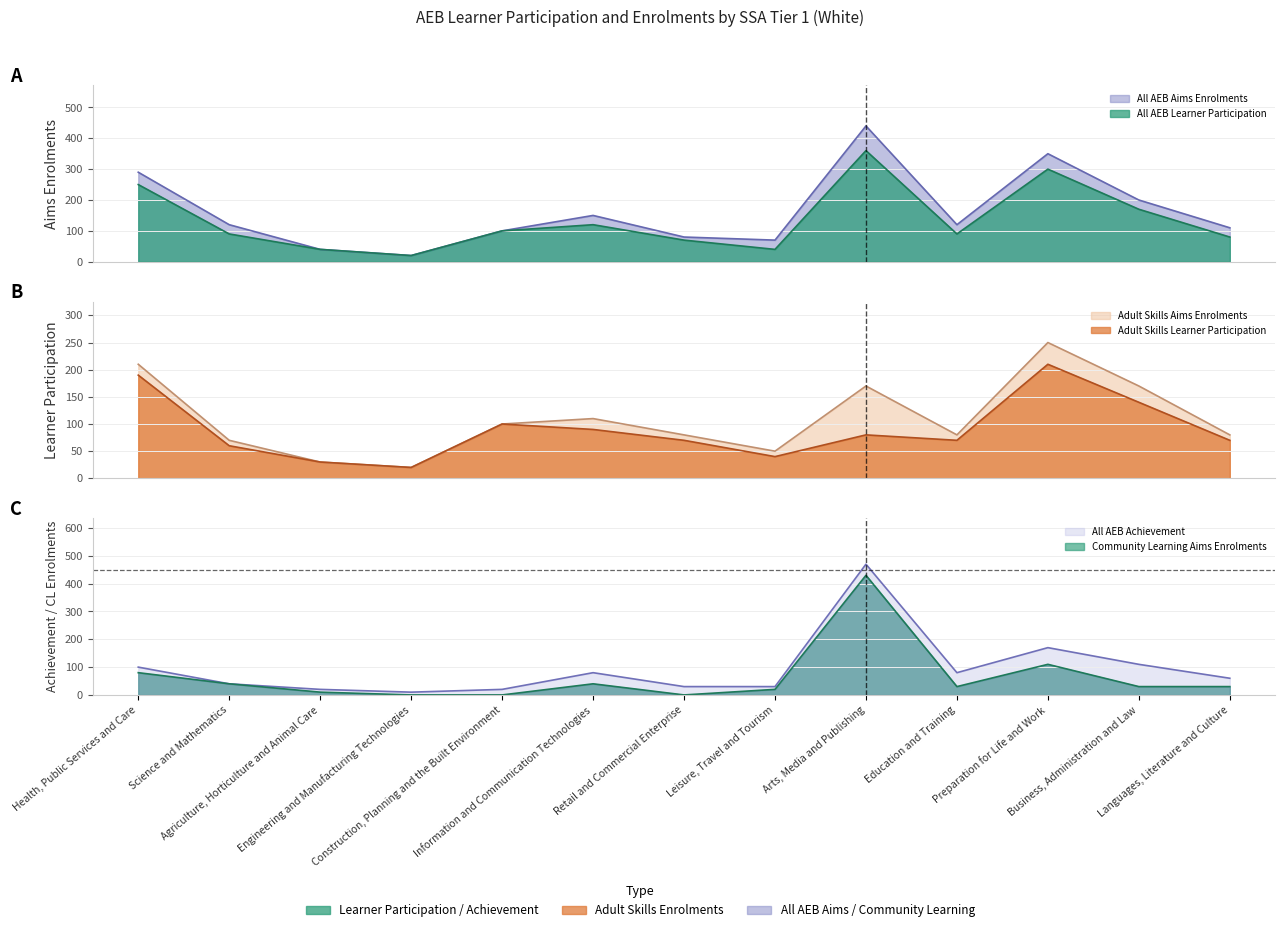

What is the value of the Community Learning Aims Enrolments point at the 13th from the left?

30